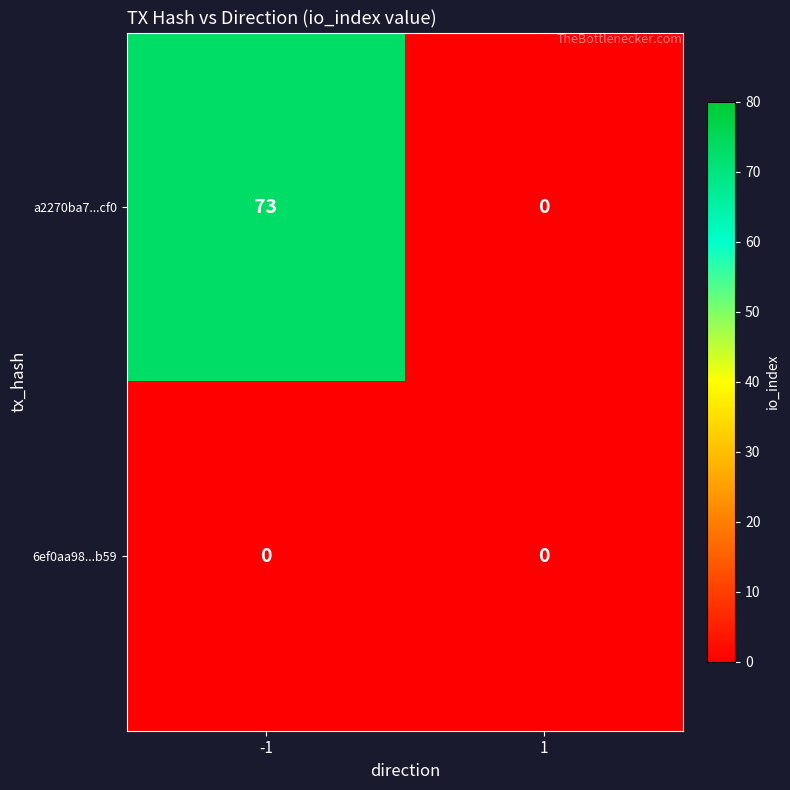

List the series in order of their overall mean, lowest first.

6ef0aa98...b59, a2270ba7...cf0